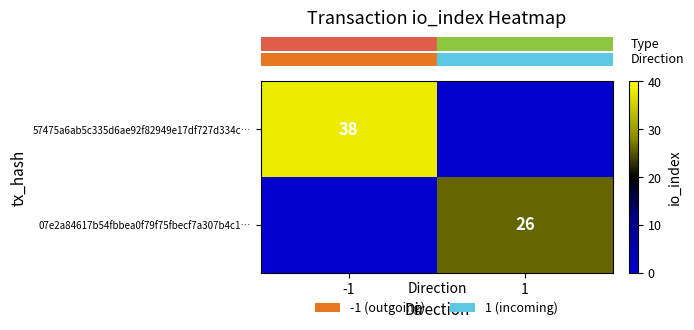

At which label is row_1 closest to 13?

-1